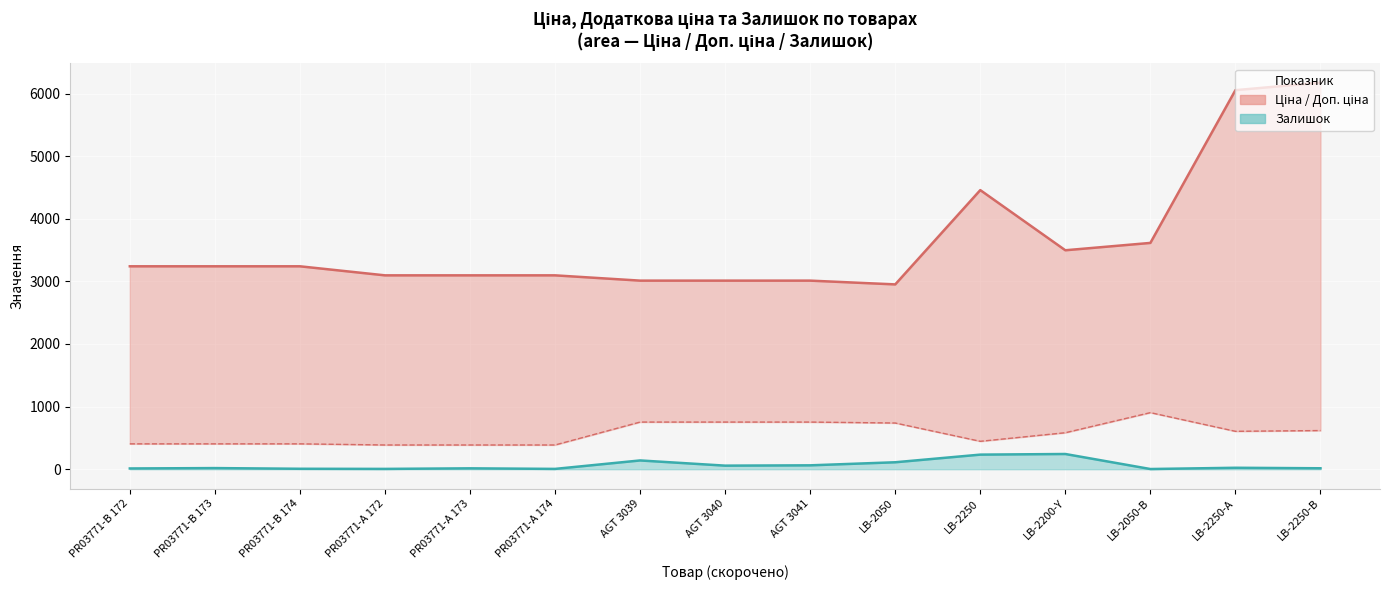

True or false: Доп. ціна and Залишок cross at least once.

False